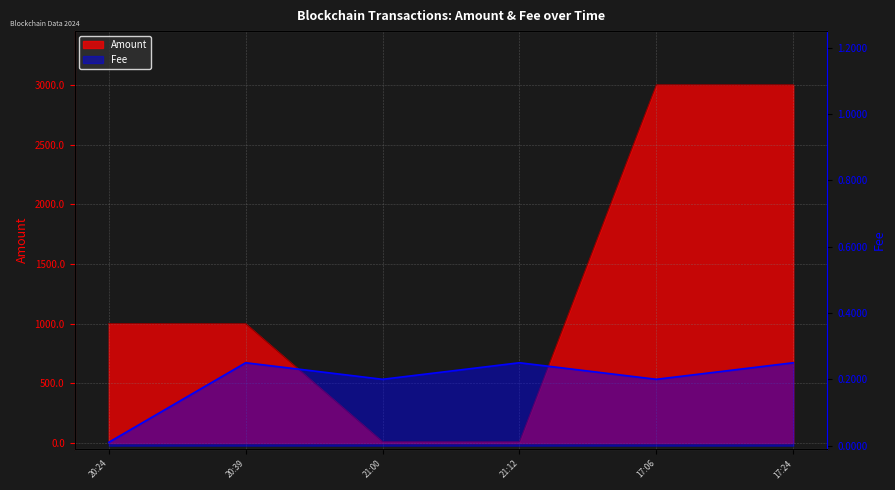

Does the chart have visible grid lines?

Yes